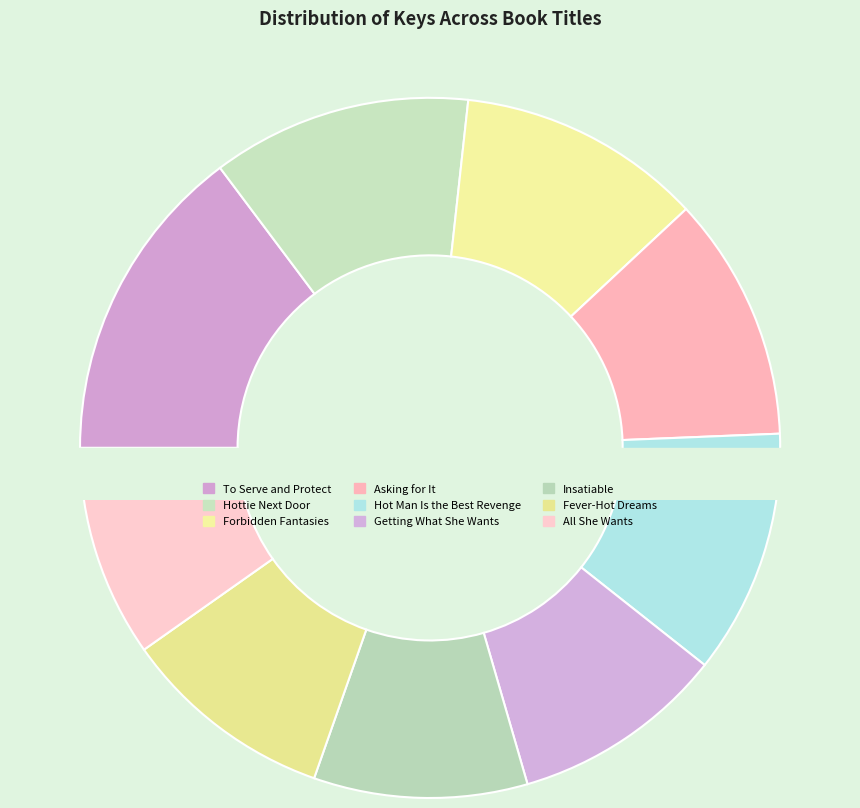

Is there any slice that represents more than half of the pie?

No